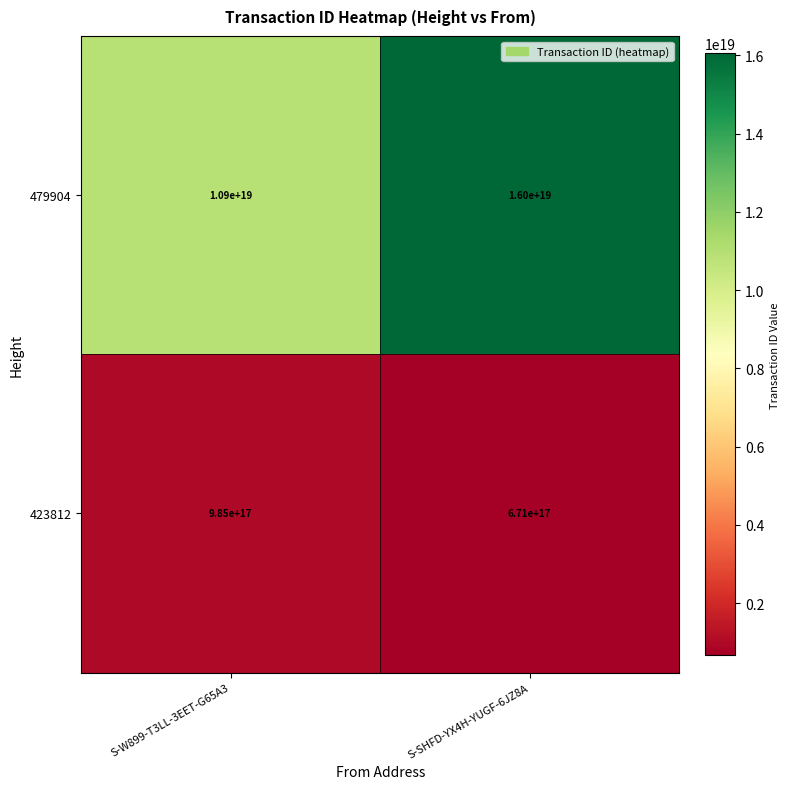

At S-W899-T3LL-3EET-G65A3, list the series in order from smallest to largest.

423812, 479904